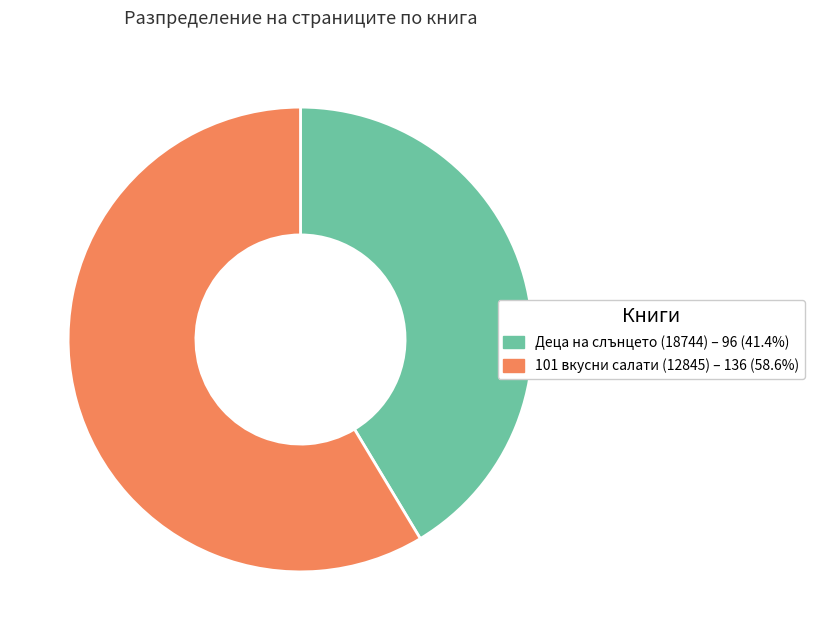

Is 101 вкусни салати (12845) the majority of the pie?

Yes